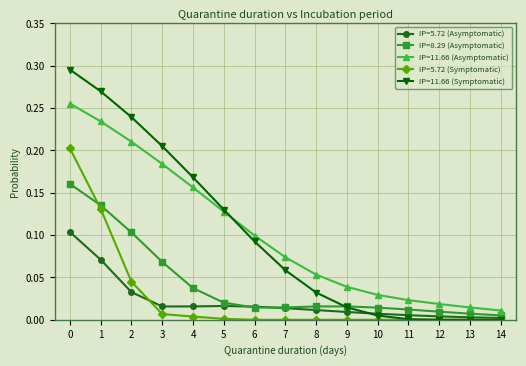

How many series are shown in this chart?

5